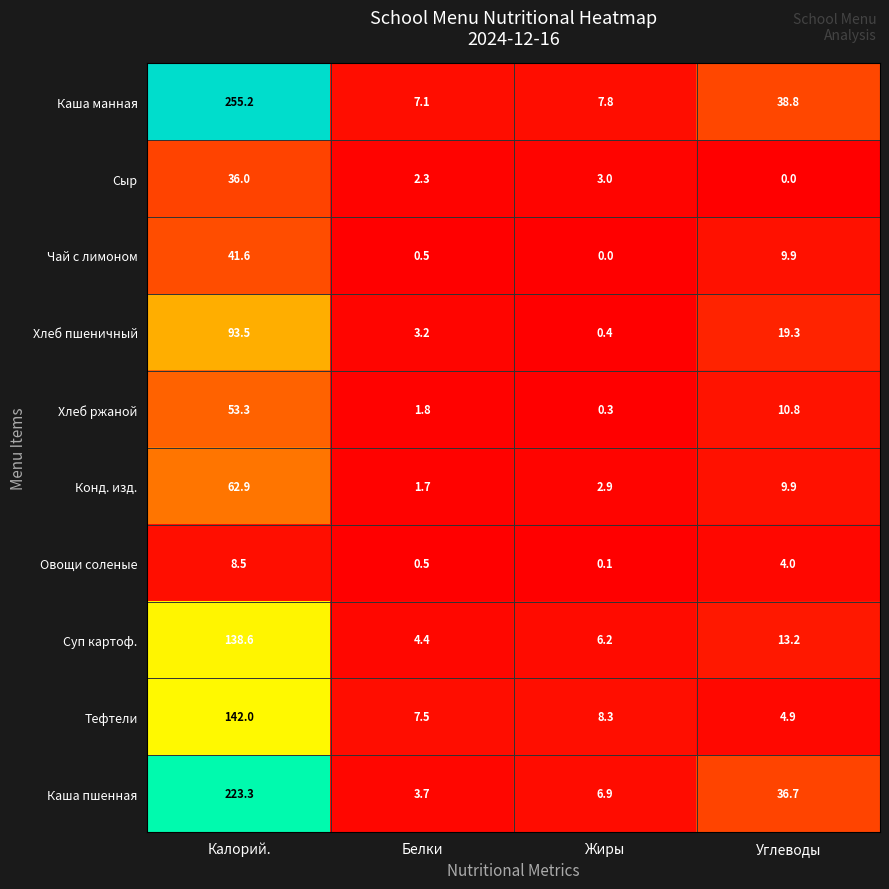

Which series changed the most between Калорий. and Углеводы?

Каша манная